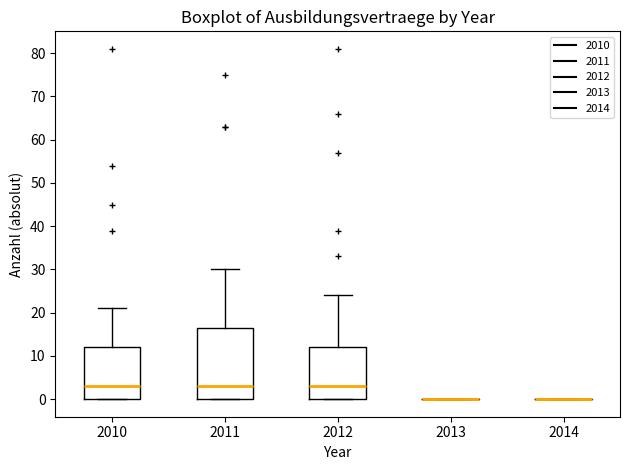

Reading left to right, transcribe this box plot: for each box, give where its median line is, the range the box spans, and where its two whiskers end, as read against the y-axis. The values are not printed on the chart, so give them approximately, as read against the axis.

2010: median 3, box 0 to 12, whiskers 0 to 21
2011: median 3, box 0 to 17, whiskers 0 to 30
2012: median 3, box 0 to 12, whiskers 0 to 24
2013: box collapsed to a line at 0, whiskers 0 to 0
2014: box collapsed to a line at 0, whiskers 0 to 0